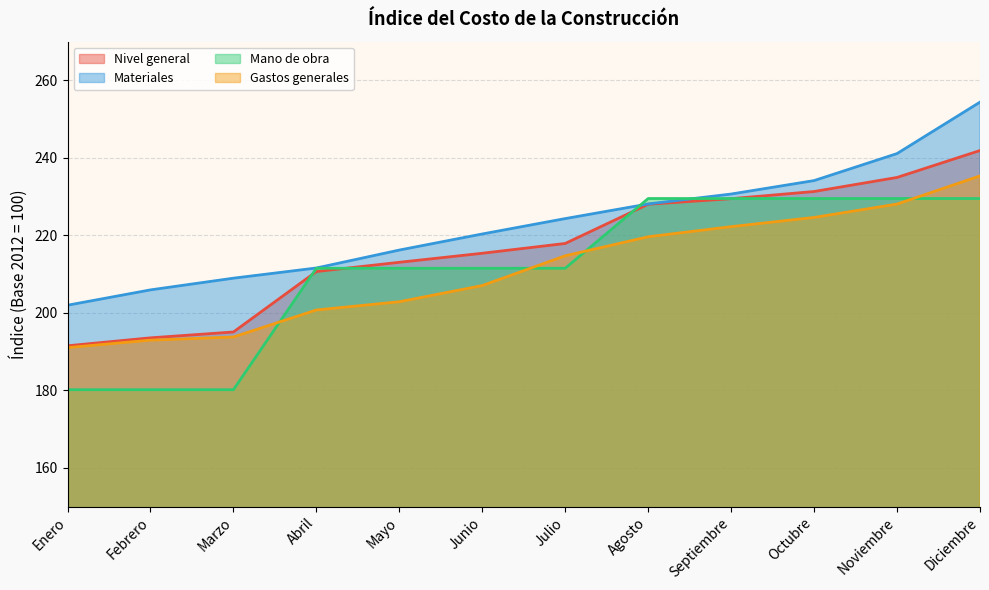

List the series in order of their peak value, lowest first.

Mano de obra, Gastos generales, Nivel general, Materiales